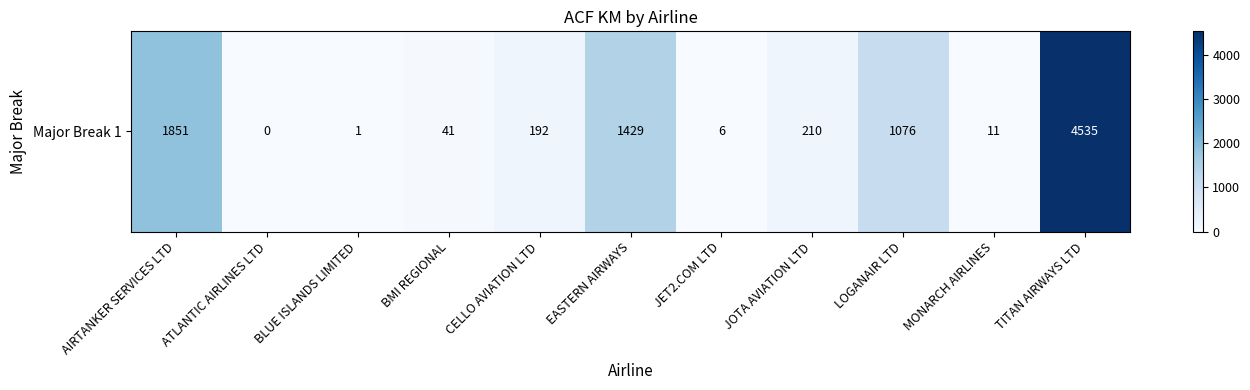

What is the change in value from JOTA AVIATION LTD to MONARCH AIRLINES?

-199